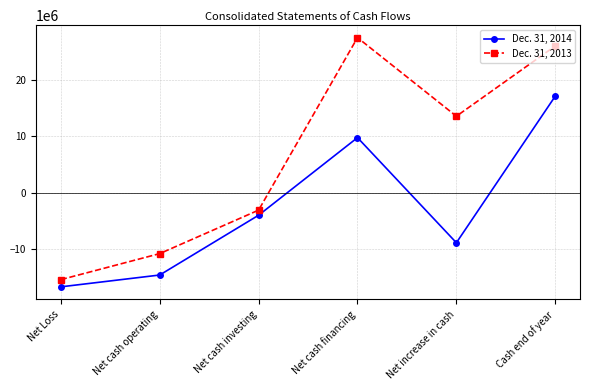

True or false: Dec. 31, 2013 and Dec. 31, 2014 cross at least once.

False